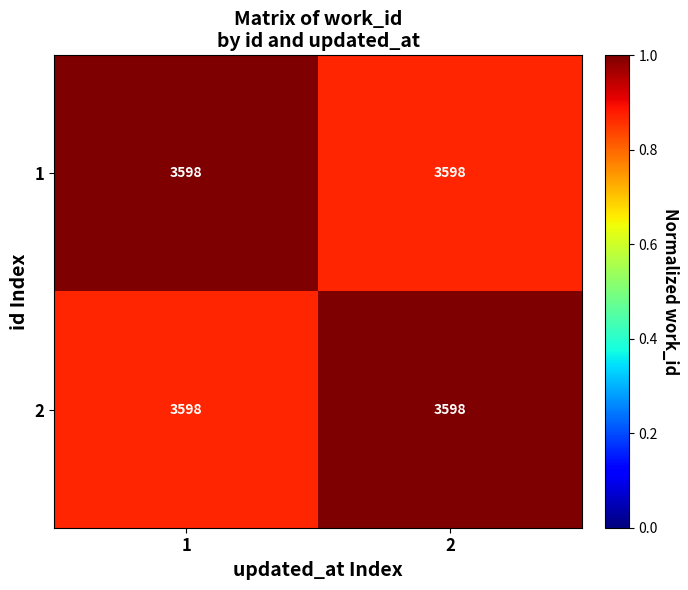

What is the difference between the 2 values at 2 and 1?

0.1